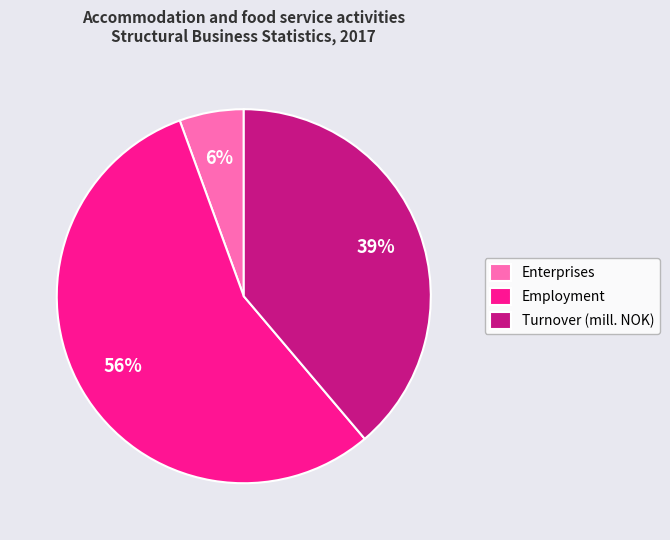

To the nearest percent, what percentage of the pie is Enterprises?

6%